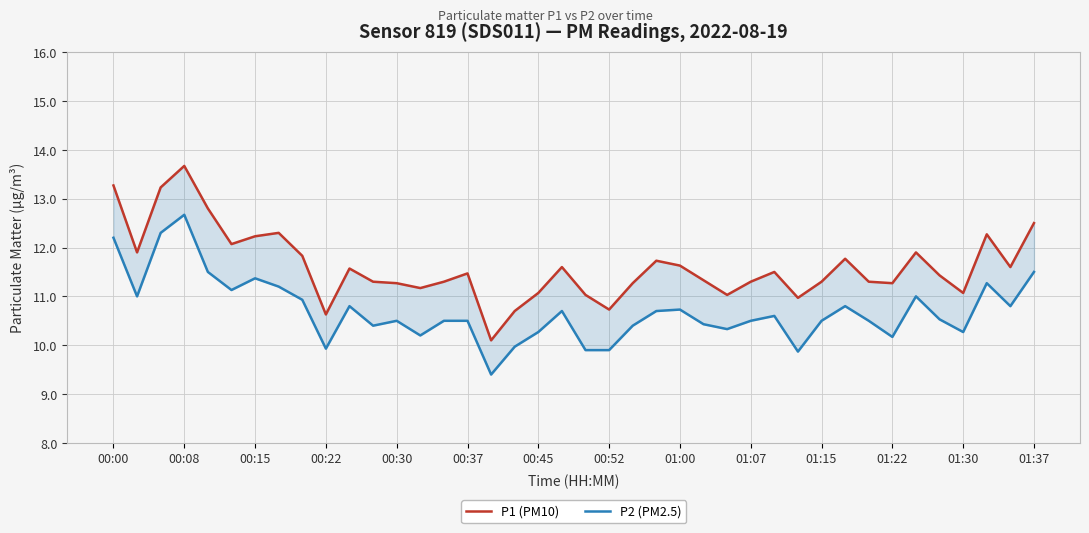

Between 14 and 01:00, which is larger?

01:00